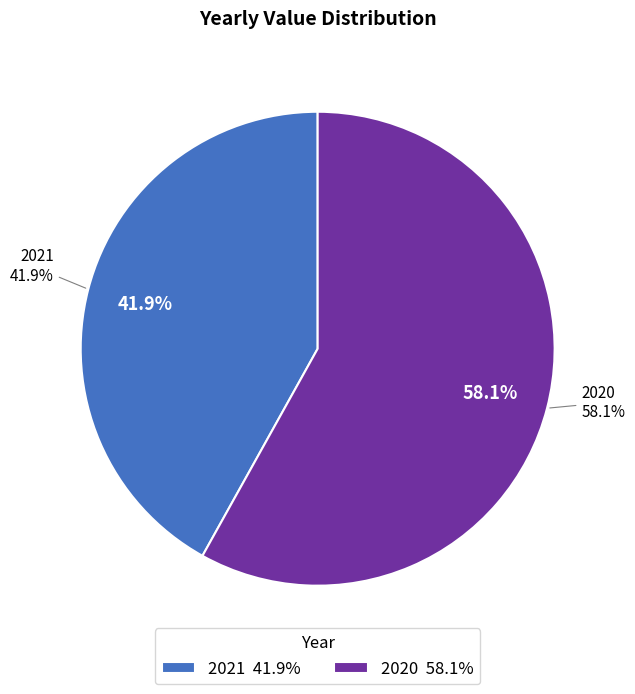

To the nearest percent, what portion does 2020 represent?

58%